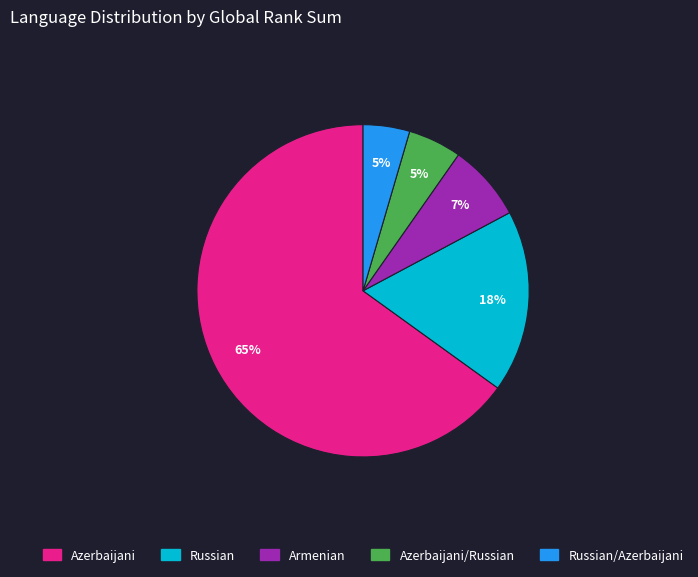

To the nearest percent, what is the average slice percentage?

20%